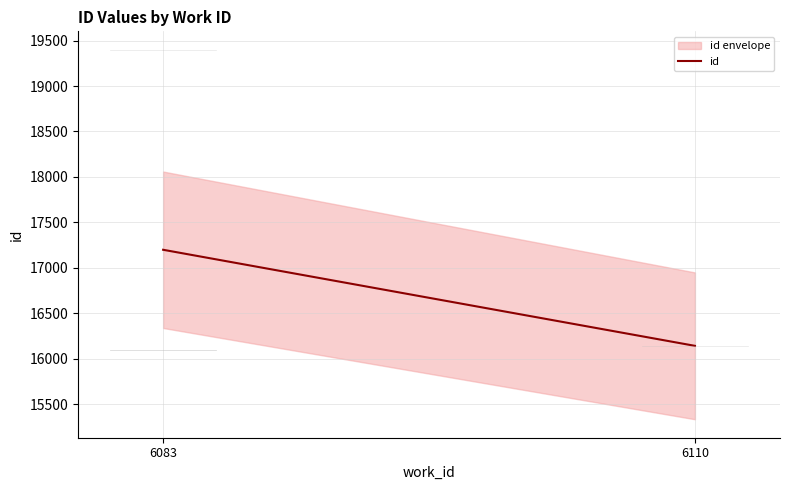

List the labels in order of value, largest first.

6083, 6110